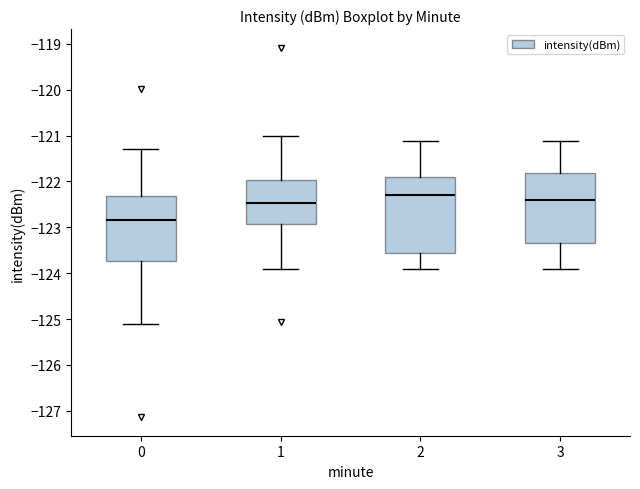

Which box is the tallest, from its lower edge to its upper edge?

2